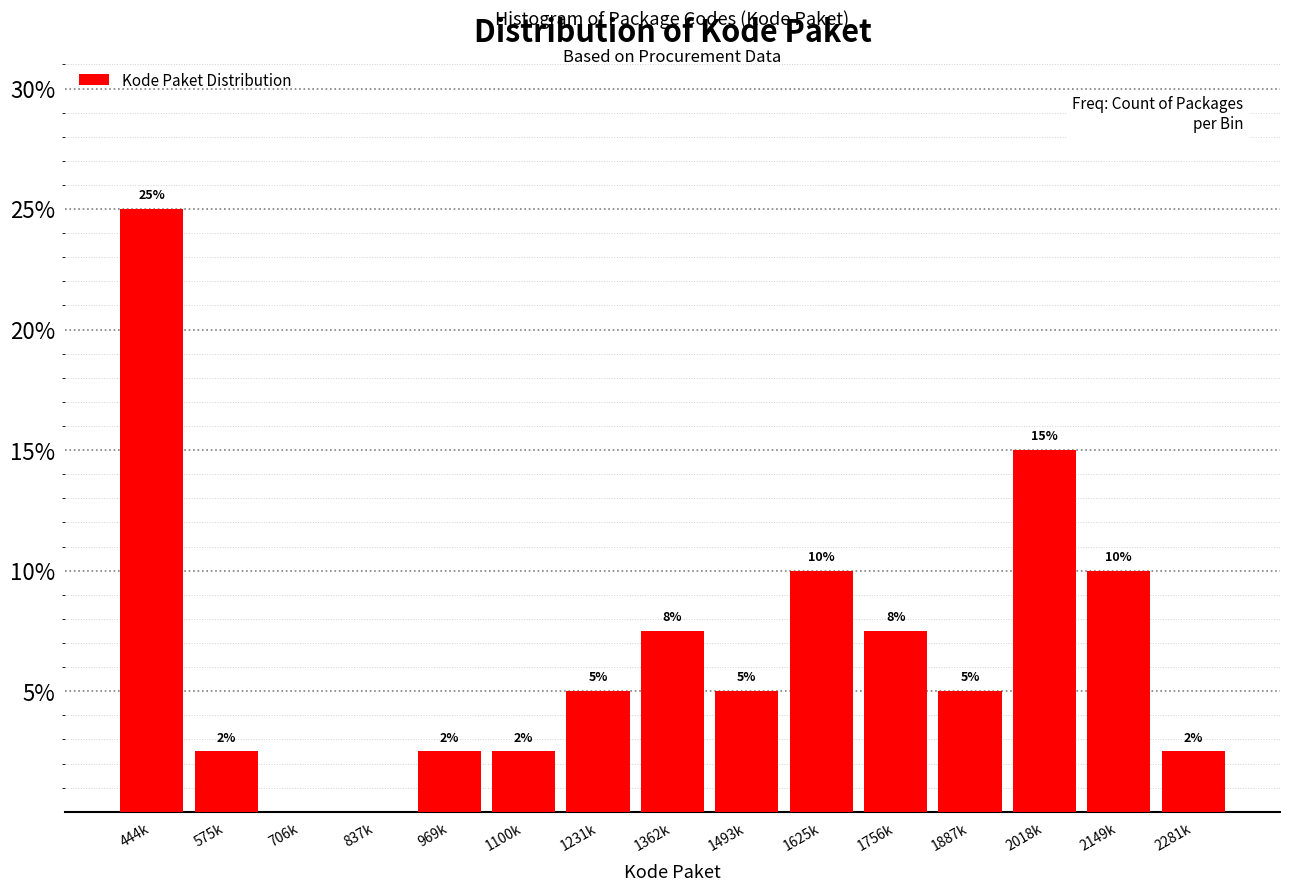

The chart shows a value of 2.5 at 575k. True or false?

True